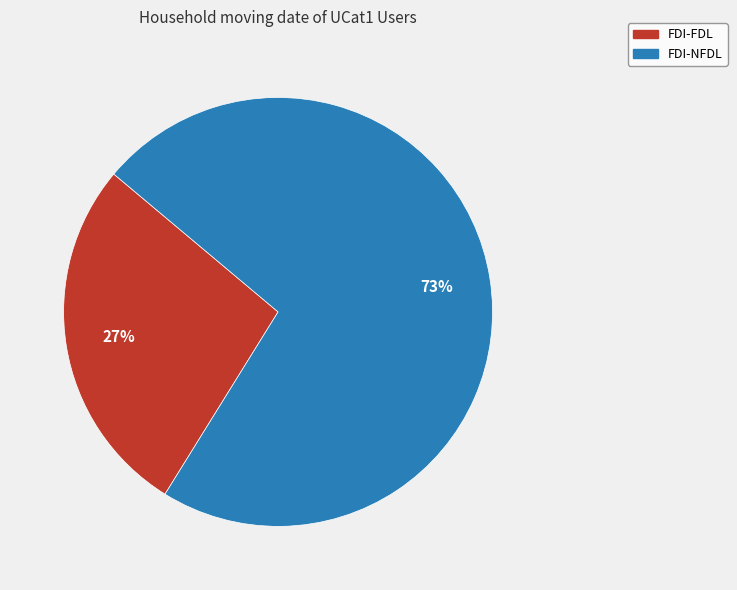

How many segments does this pie chart have?

2